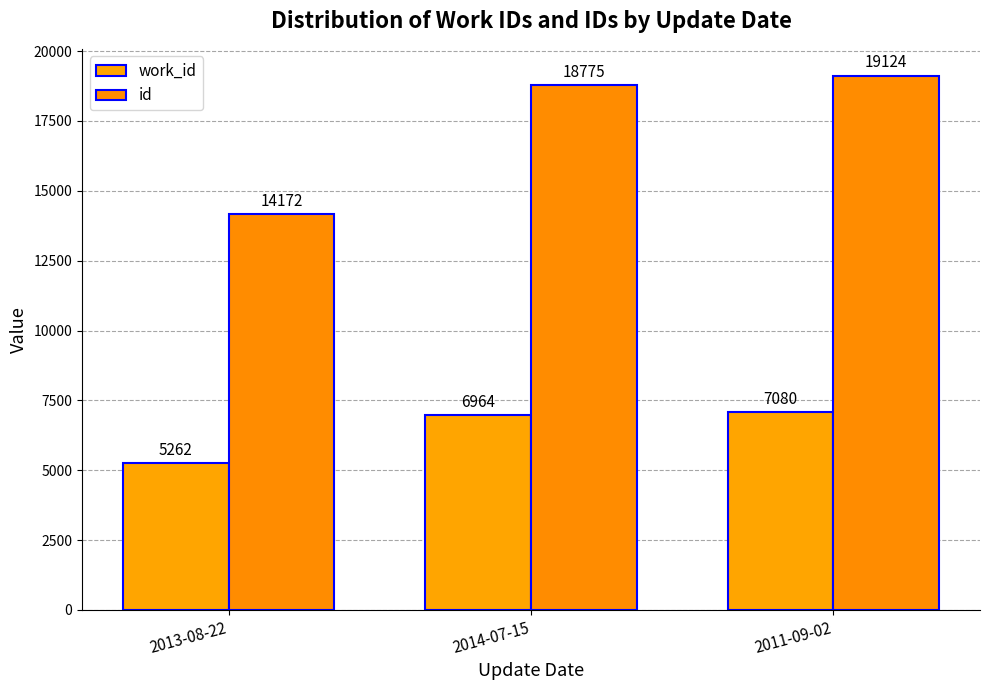

Count the number of data series in this chart.

2